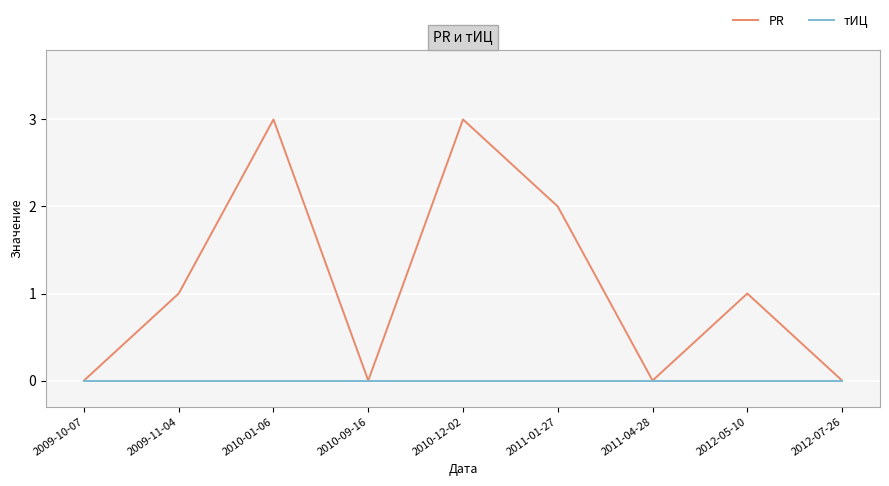

Where is the first local maximum for PR?

2010-01-06